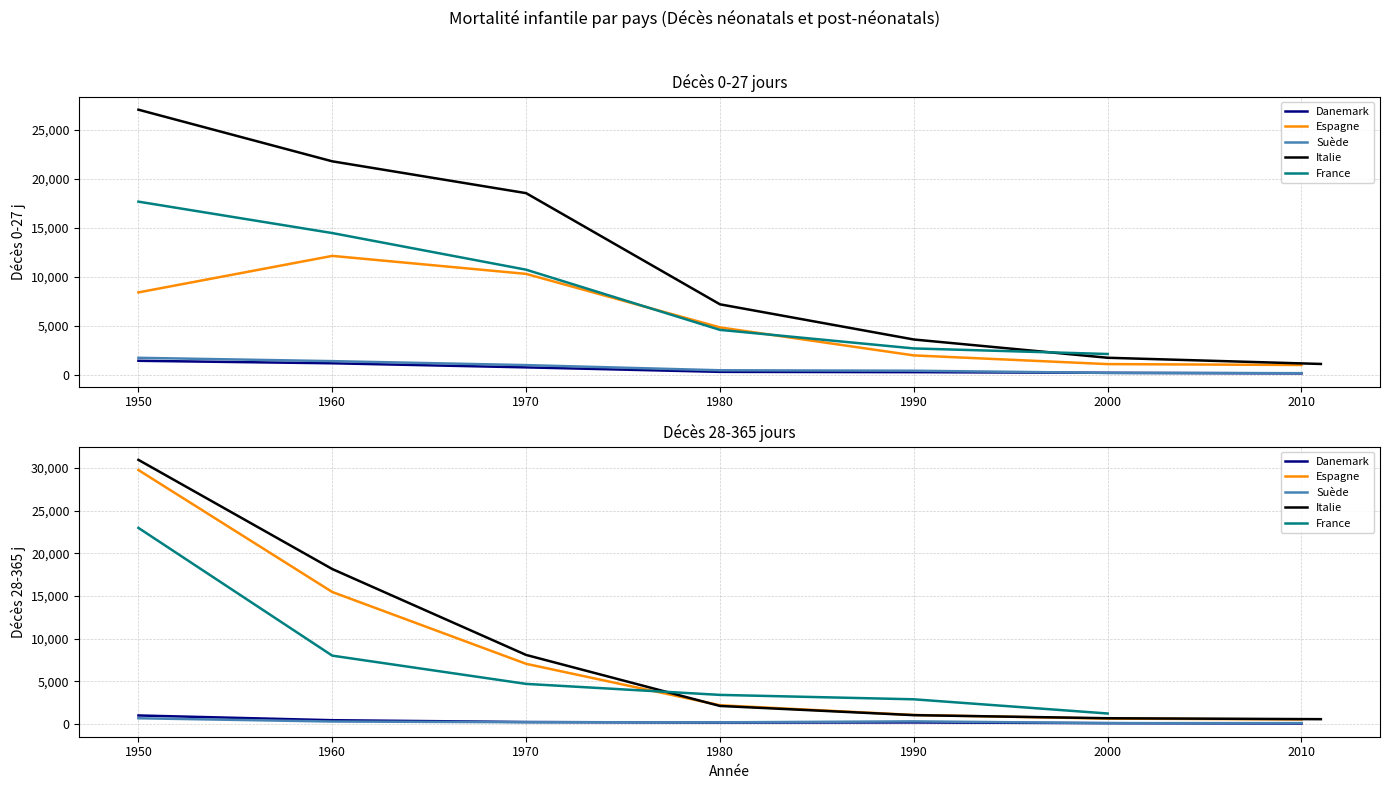

Does the chart have visible grid lines?

Yes